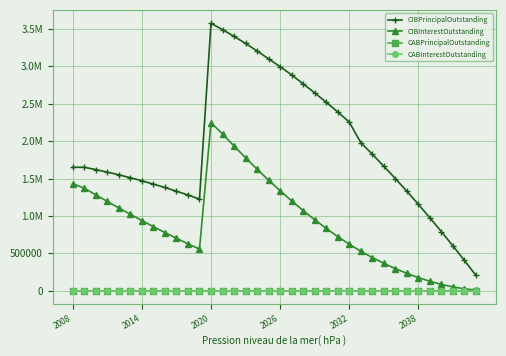

Where does the CIBInterestOutstanding series first go above 857093?

2008